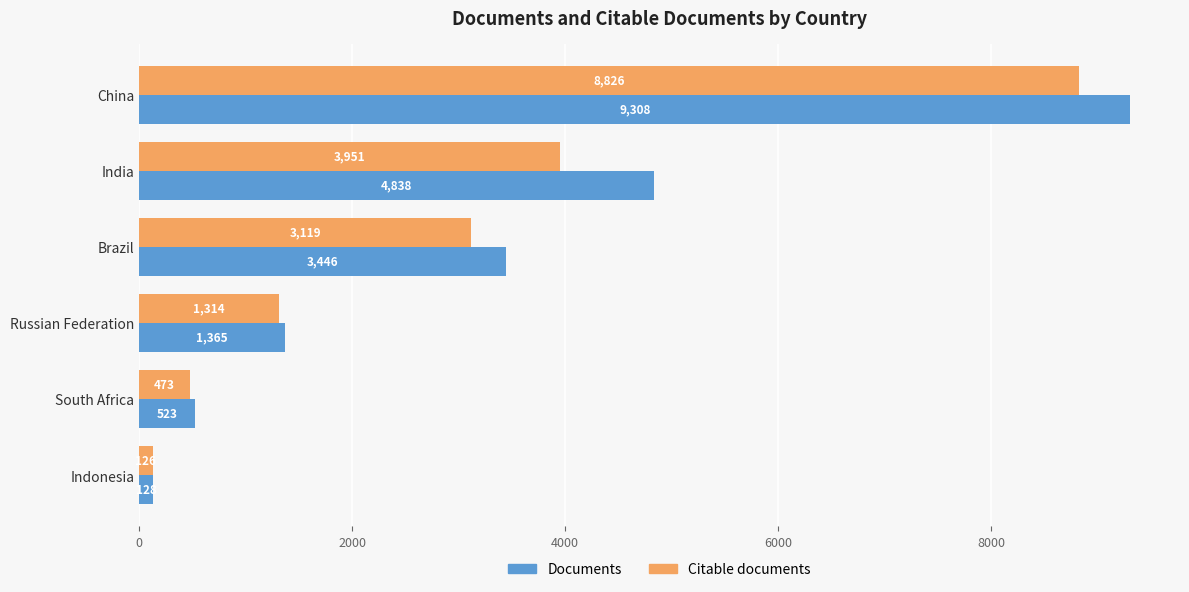

What is the approximate value of Citable documents at India, to the nearest 100?

4000